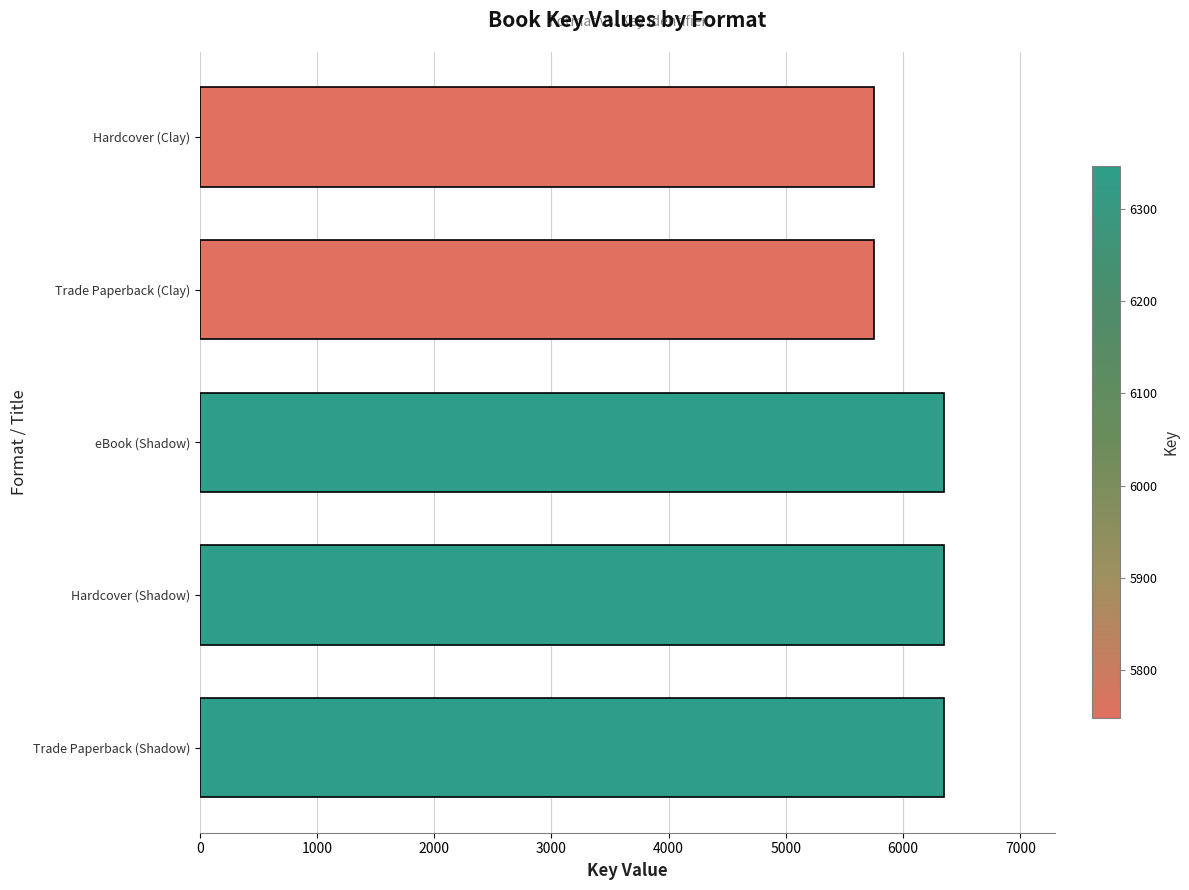

What is the difference between the values at Trade Paperback (Clay) and Hardcover (Shadow)?

598